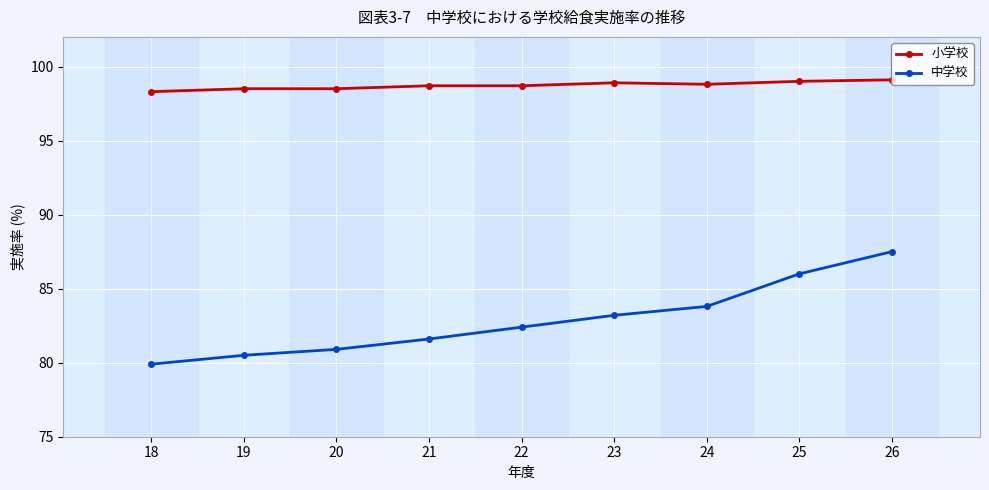

Which series has the largest total across all categories?

小学校